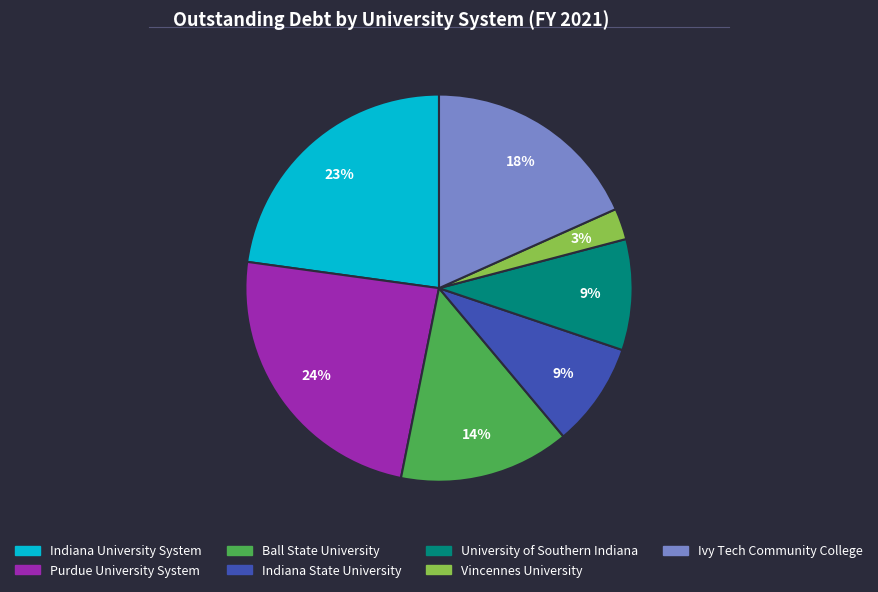

Do Indiana University System and Ivy Tech Community College together represent more than half of the pie?

No